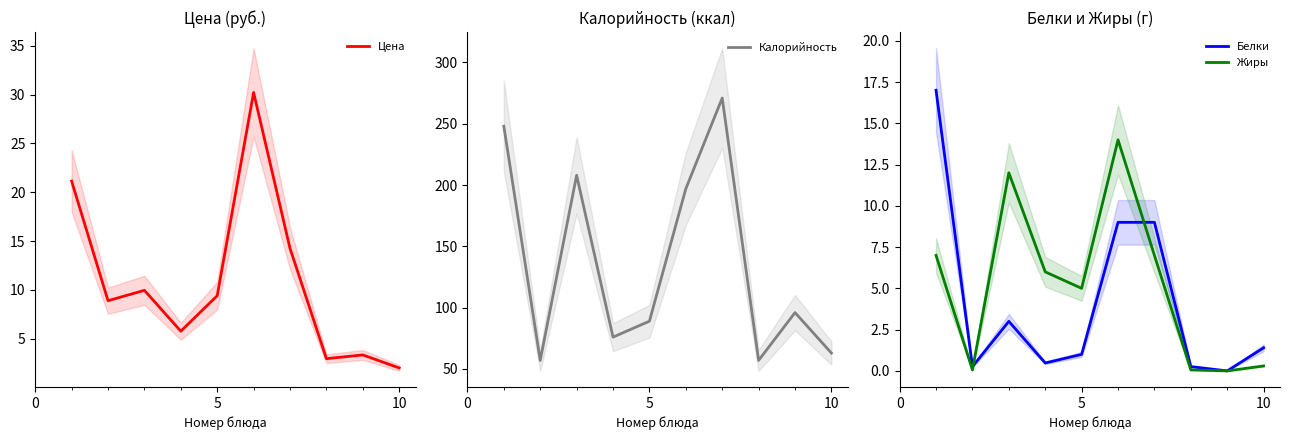

True or false: Белки has a value of 1.4 at 10.

True